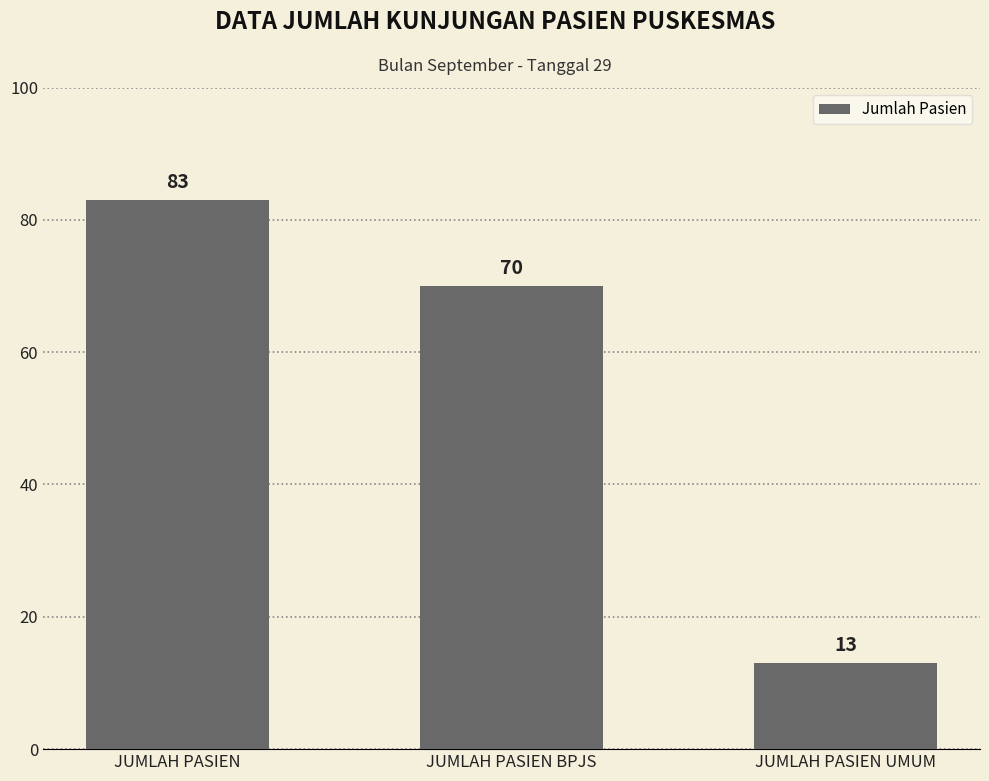

Is it true that the value at JUMLAH PASIEN UMUM is 13?

True